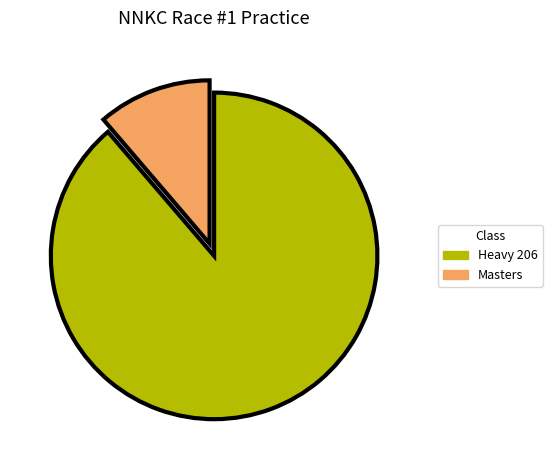

What is the ratio of the value at Masters to the value at Heavy 206?

0.1